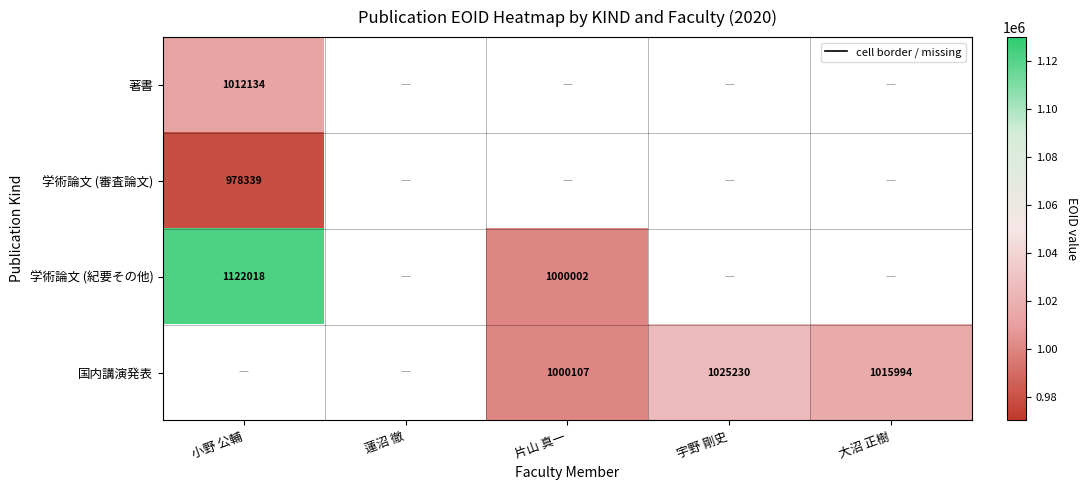

What is the difference between the 学術論文 (紀要その他) values at 片山 真一 and 小野 公輔?

122016